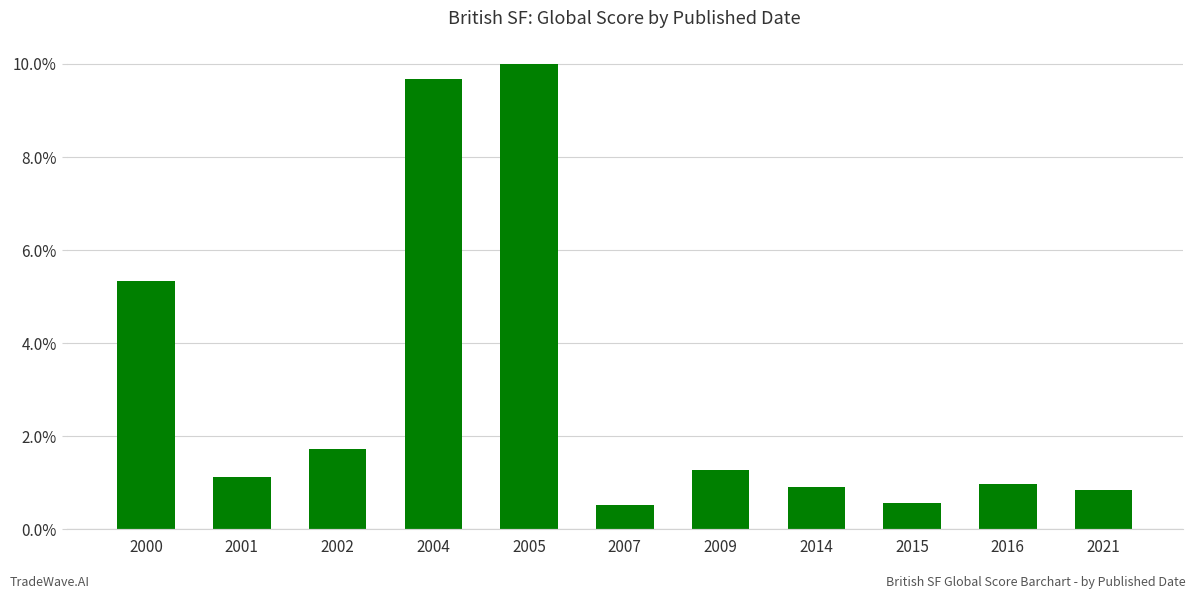

What is the greatest value displayed?

10.0